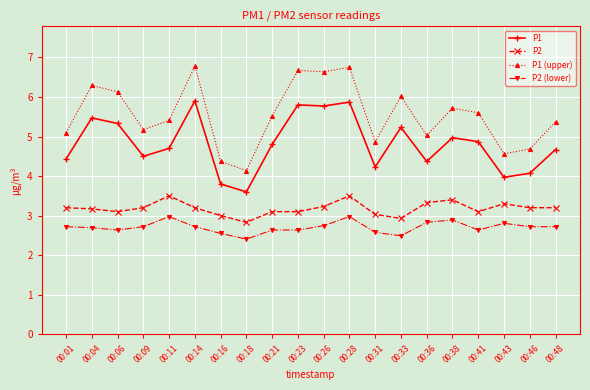

True or false: P2 and P2 (lower) intersect in this chart.

False